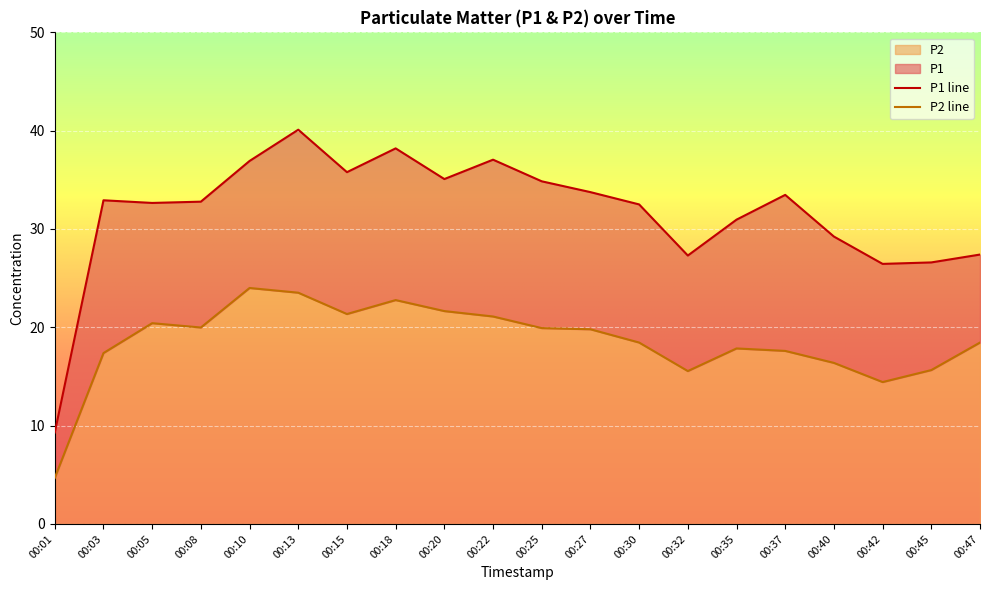

What is the difference between the P2 values at 00:25 and 00:05?

0.5